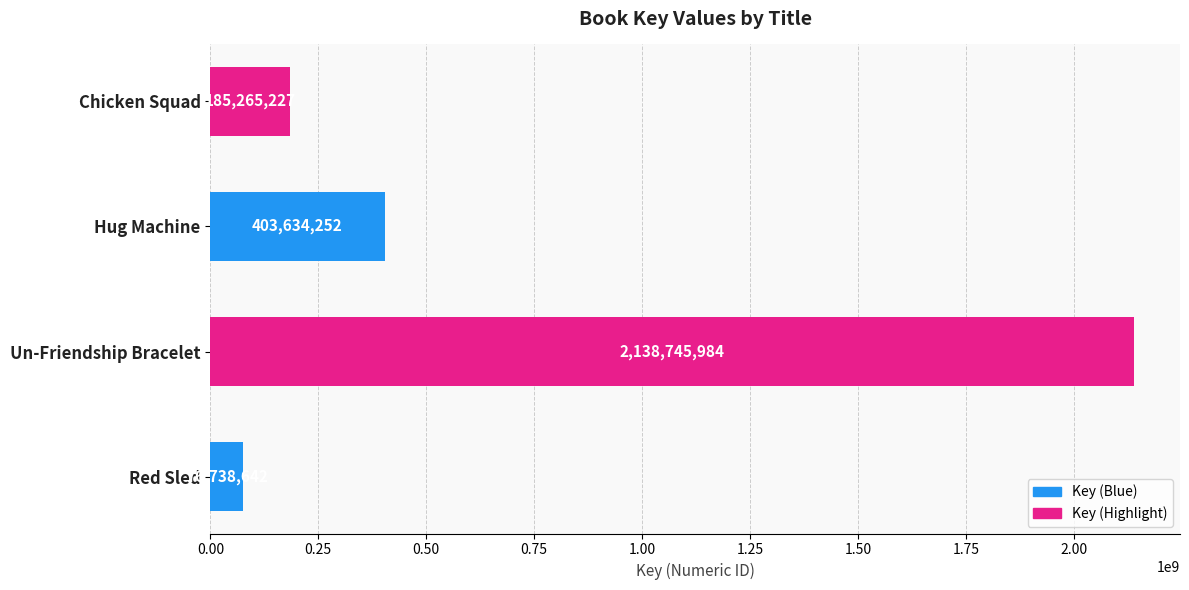

Approximately how many times larger is the value at Hug Machine compared to Chicken Squad?

2.2